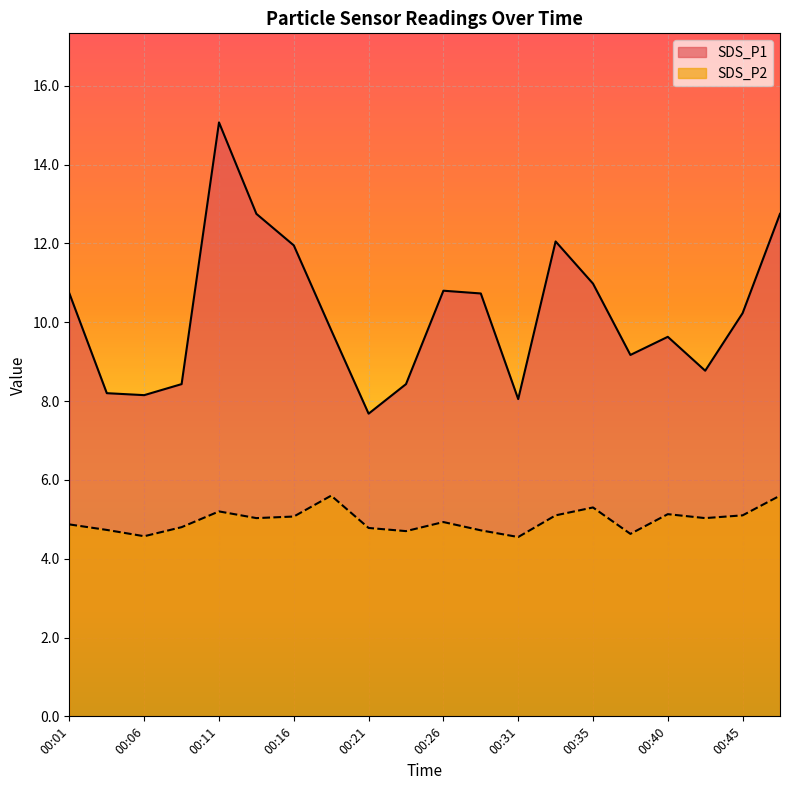

Does the chart display data point markers on the line(s)?

No